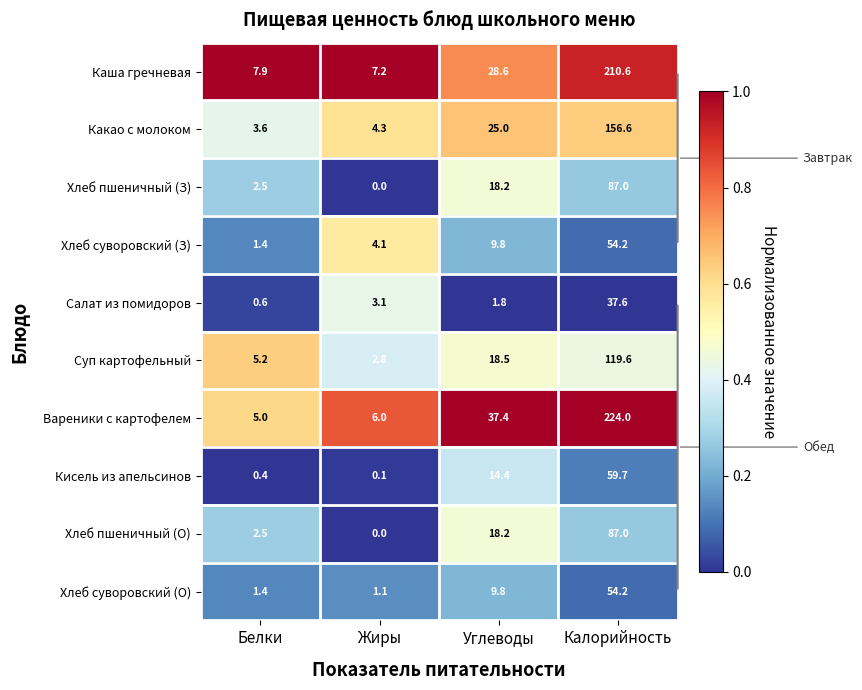

Between Белки and Жиры, which series saw the biggest shift?

Хлеб суворовский (З)